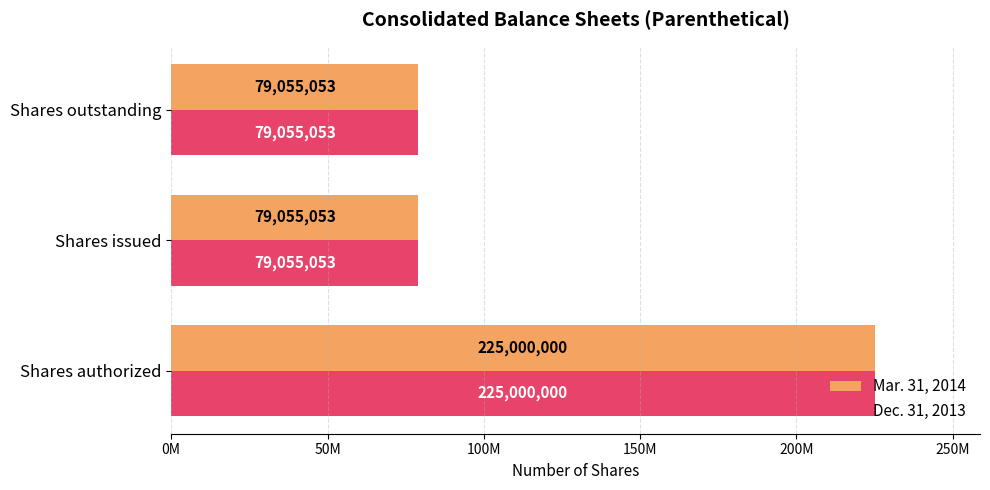

What is the value of the Mar. 31, 2014 bar at the 3rd from the left?

79055053